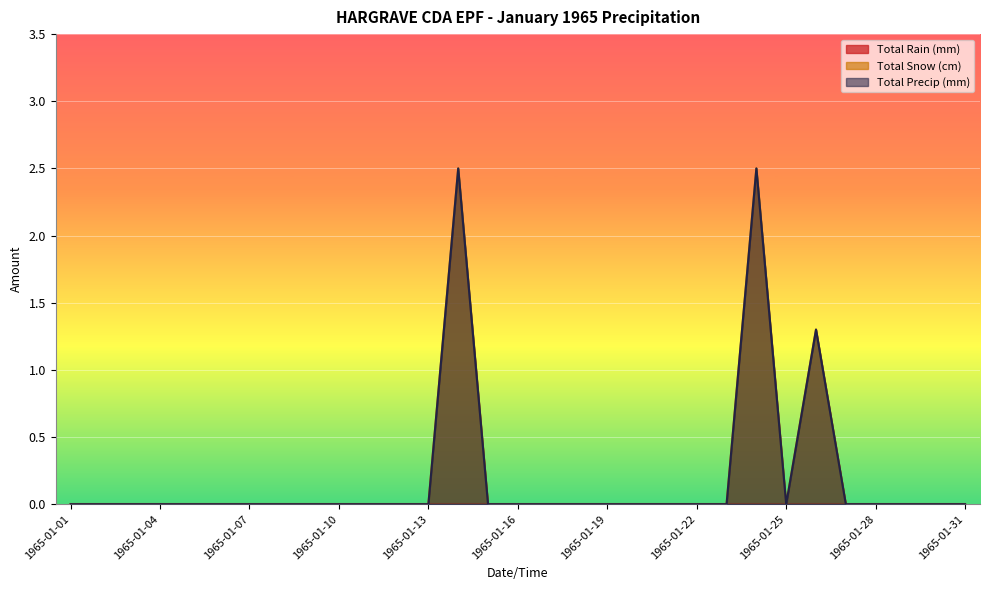

Which series changed the most between 1965-01-19 and 1965-01-20?

Total Snow (cm)